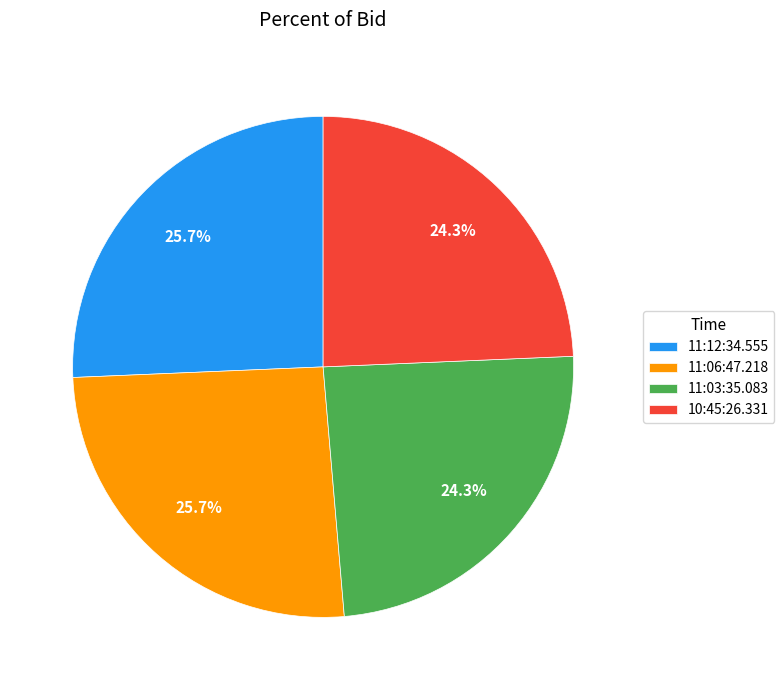

Count the number of slices in the pie.

4